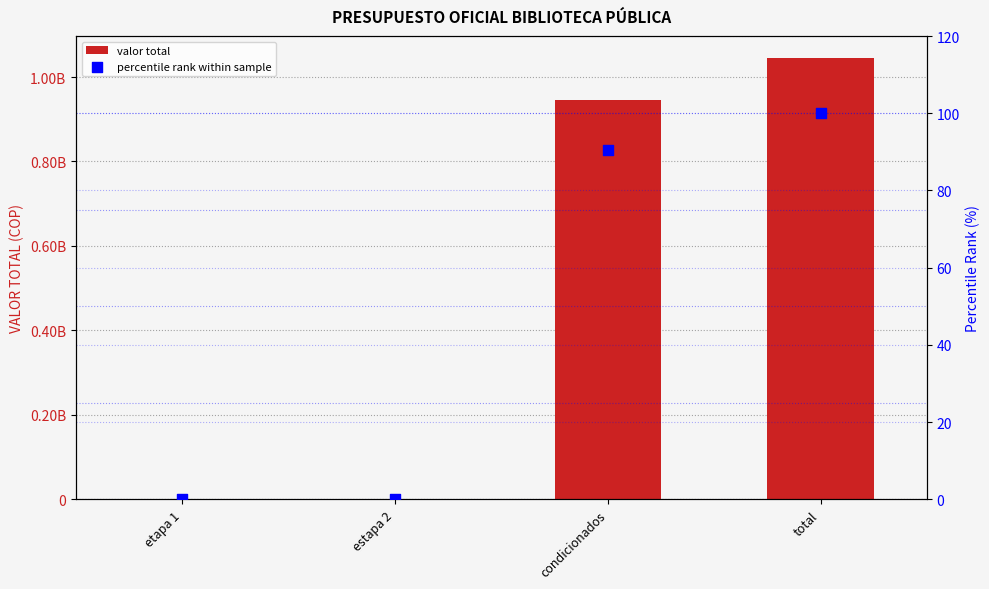

What is the total value across all series at total?

1044746365.0